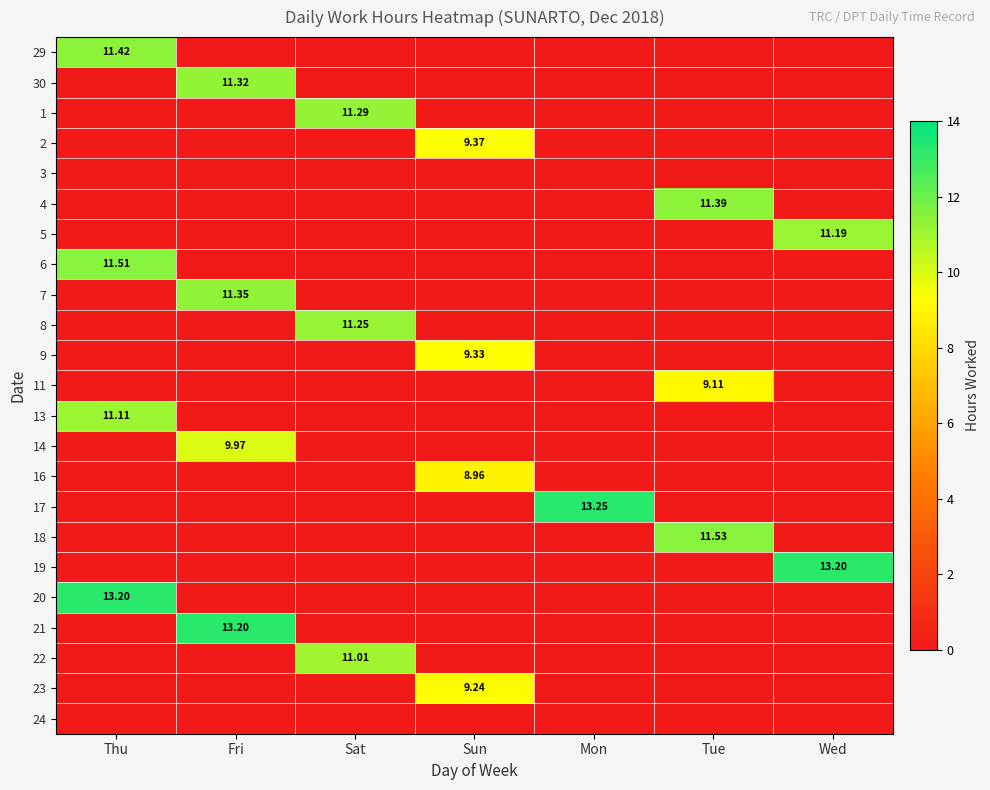

Between Wed and Sun, which is larger?

Wed